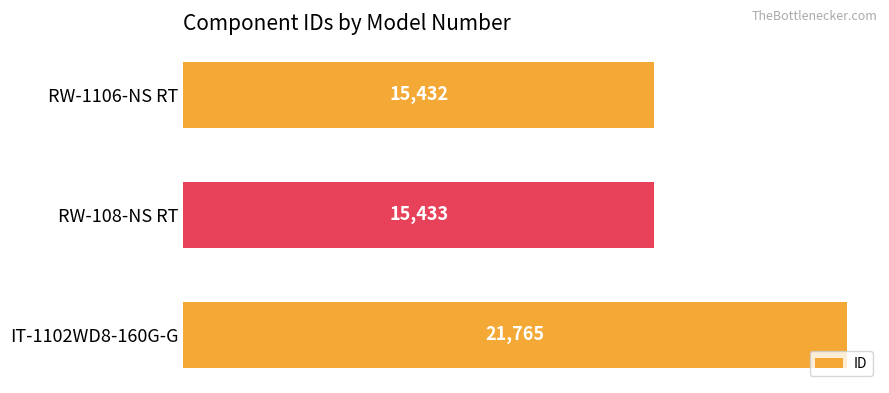

Which label corresponds to the smallest value in the chart?

RW-1106-NS RT